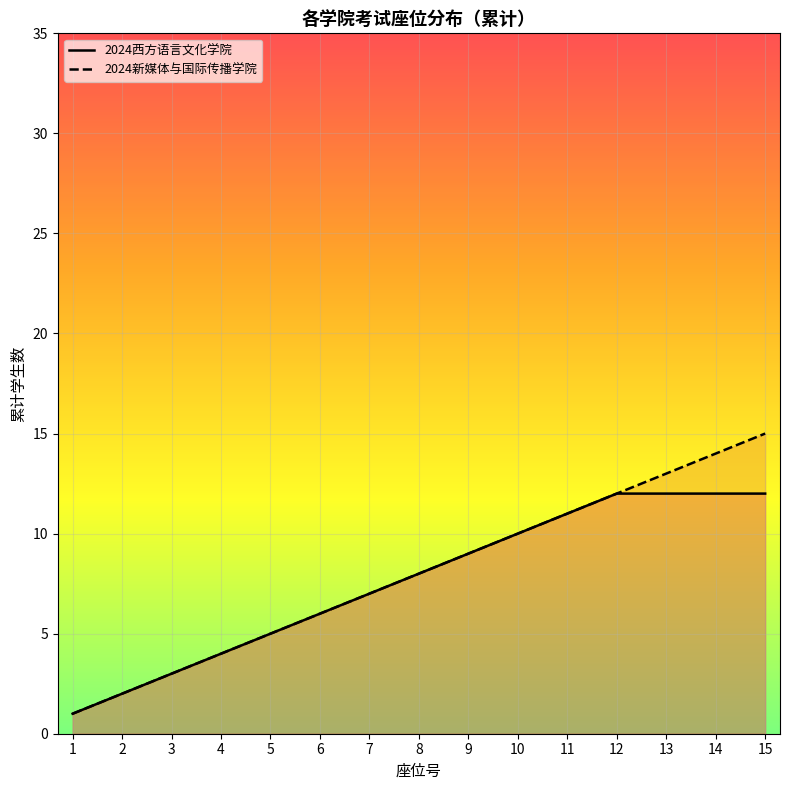

Where does the 2024新媒体与国际传播学院 series first go above 8?

9